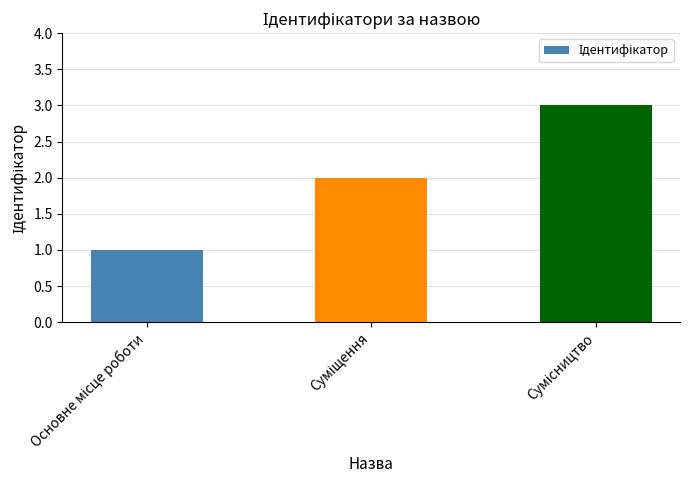

What is the greatest value displayed?

3